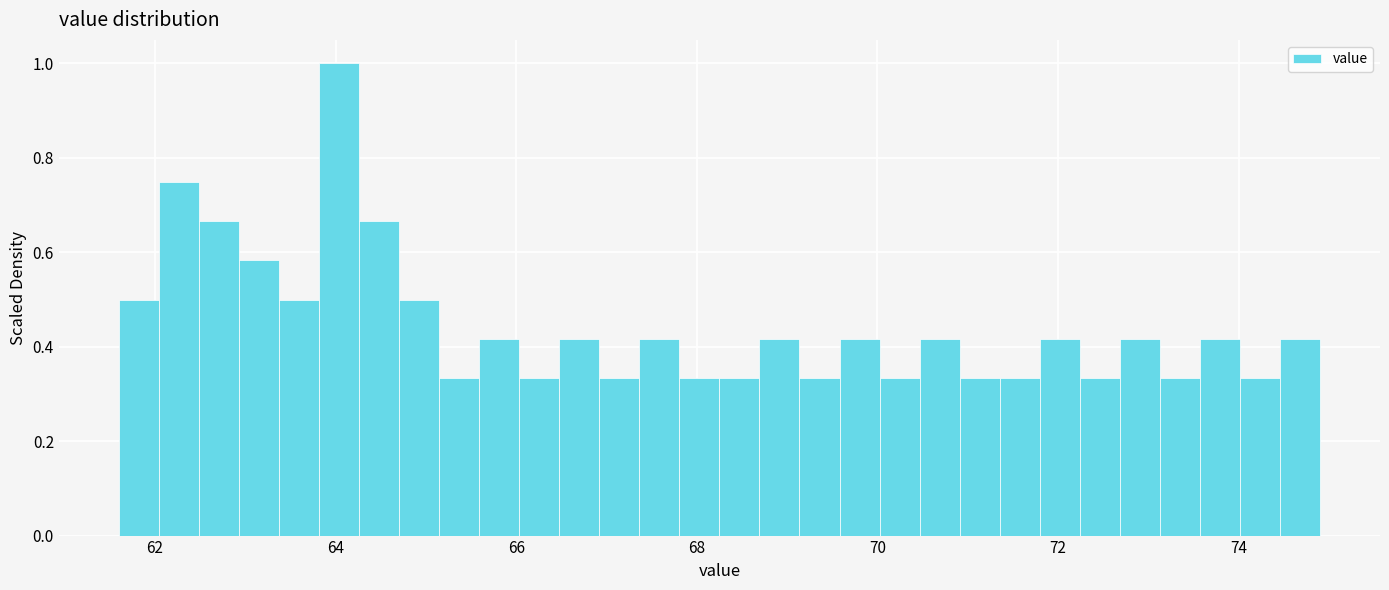

Around what value on the x-axis is the tallest bar? Give the approximate position of its centre, as read against the axis.

64.0